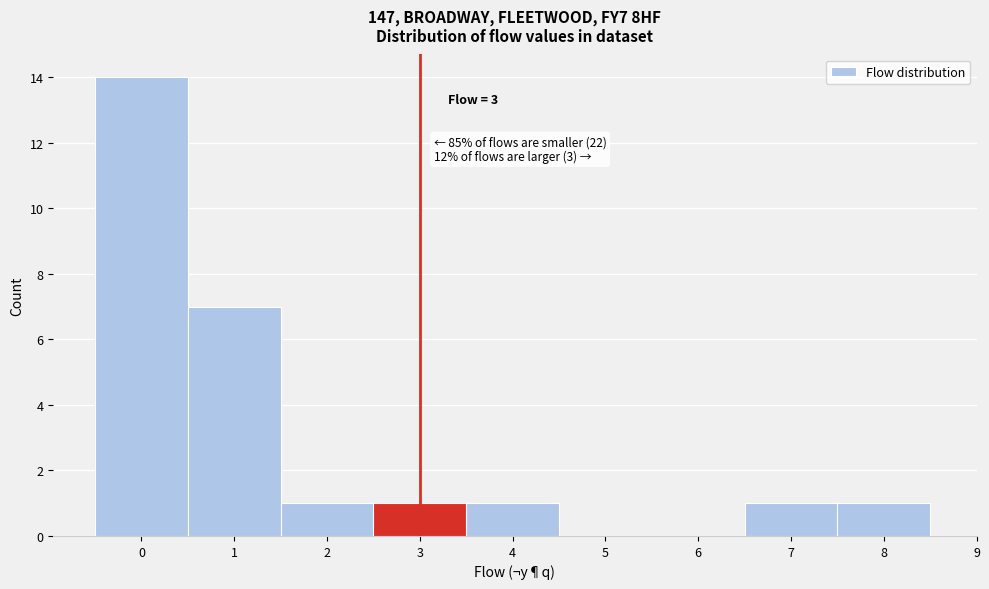

Over which range of the x-axis is the bar tallest?

-0.5 to 0.5